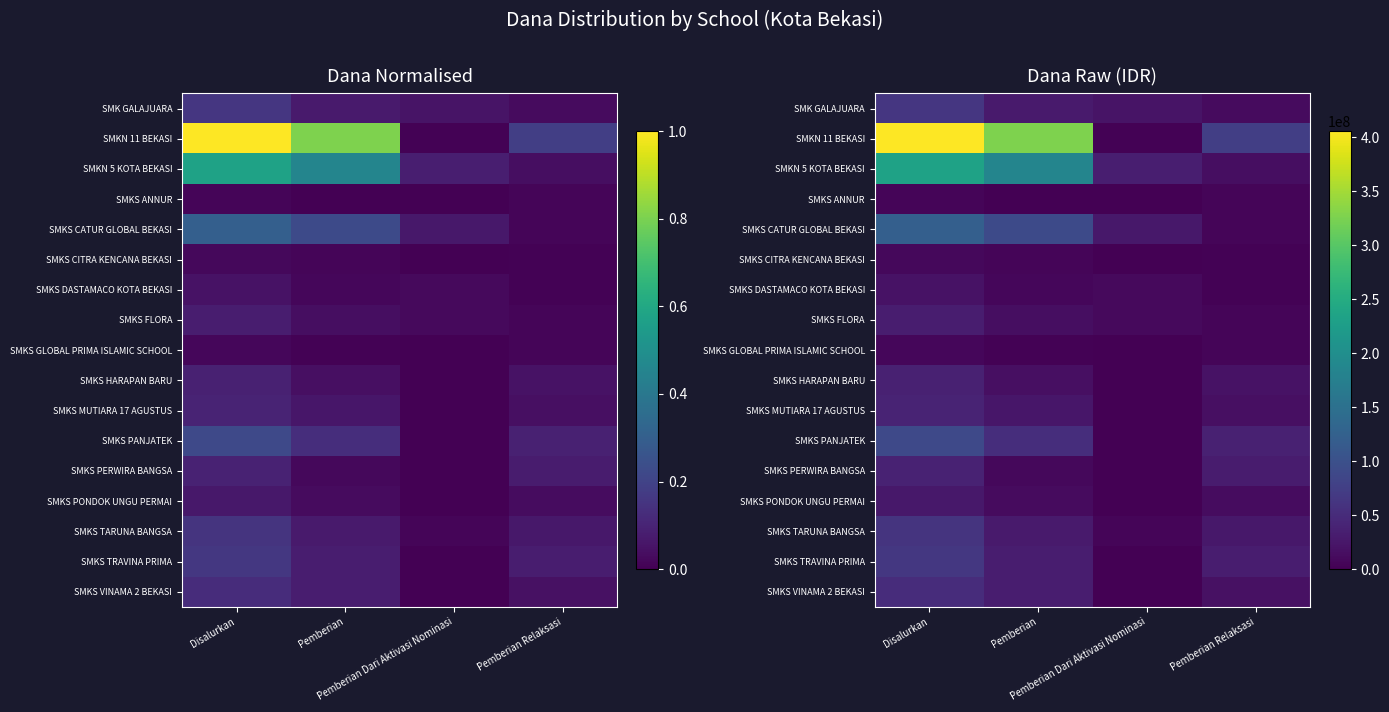

At which label is SMKS TARUNA BANGSA closest to 32750000?

Pemberian